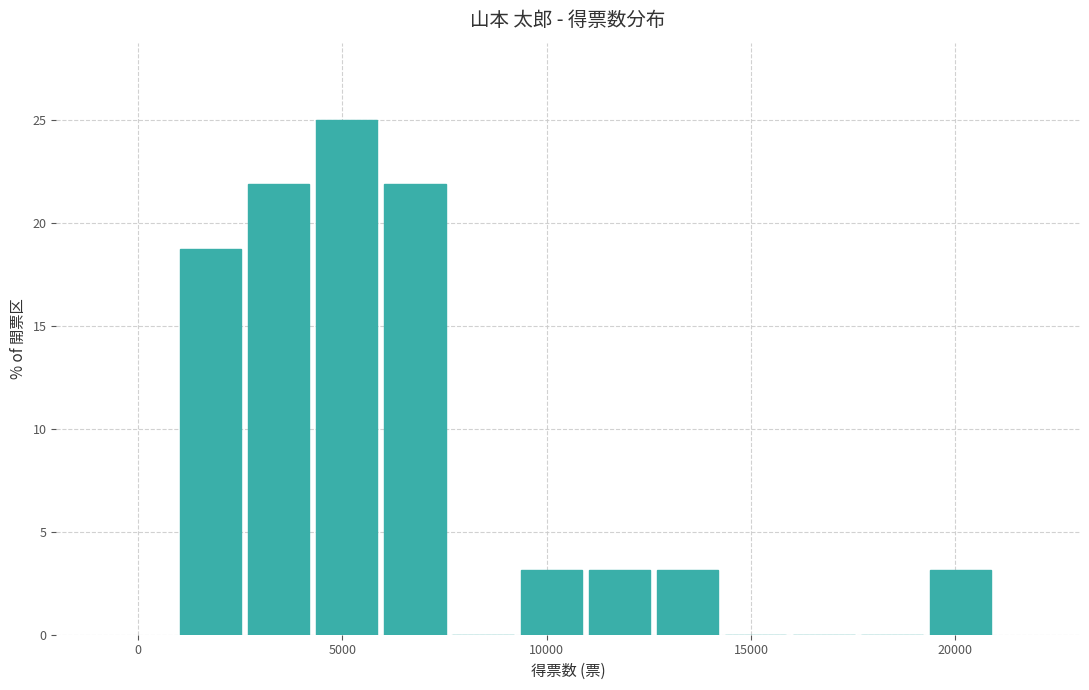

Read against the x-axis, roughly where is the centre of the tallest bar?

5000